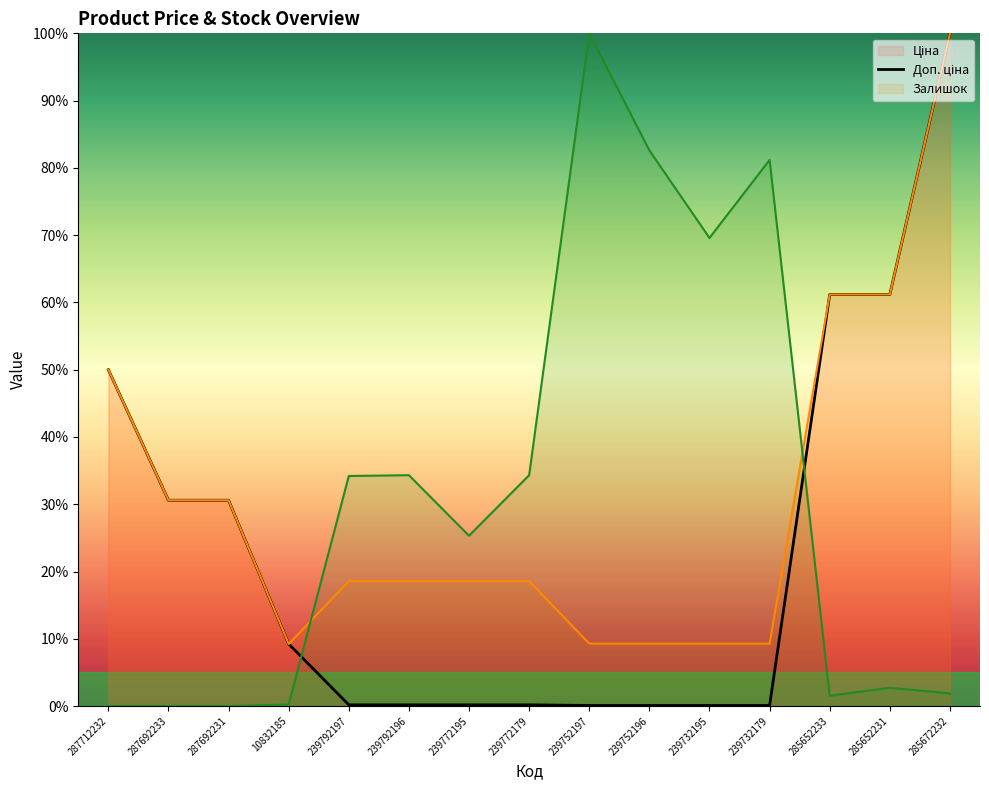

What is the total value across all series at 239772195?

44.1